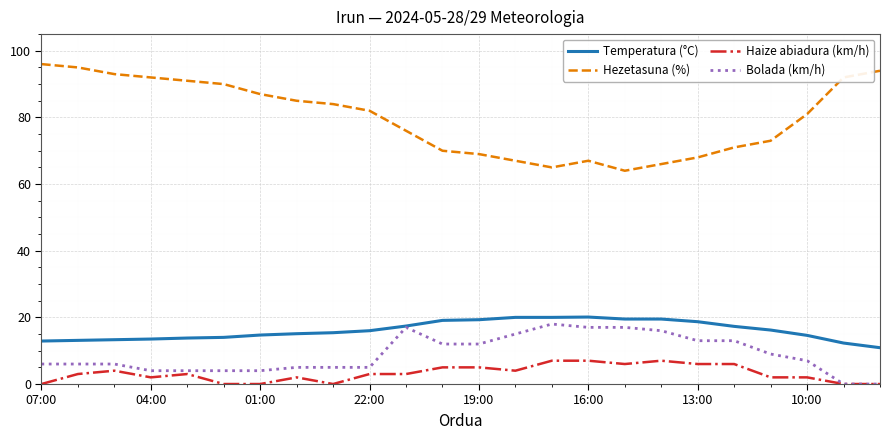

What is the maximum value shown in the chart?

96.0